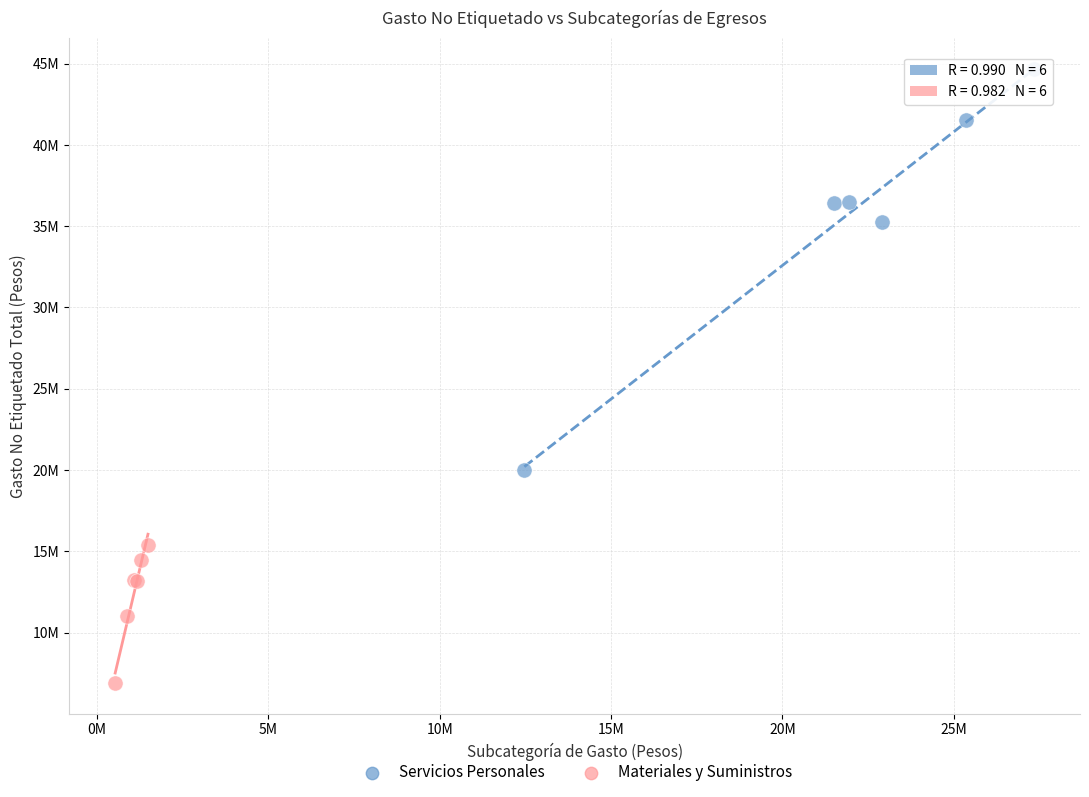

What are all the series names shown in the legend?

Servicios Personales, Materiales y Suministros